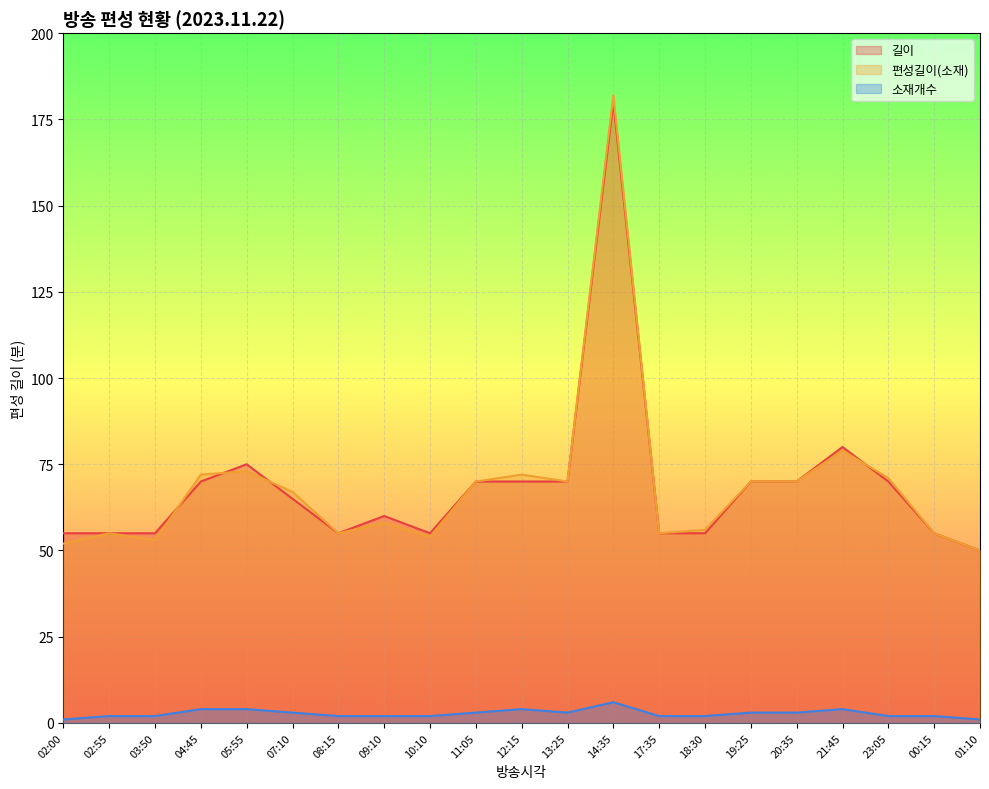

Is it true that 길이 equals 75 at 05:55?

True